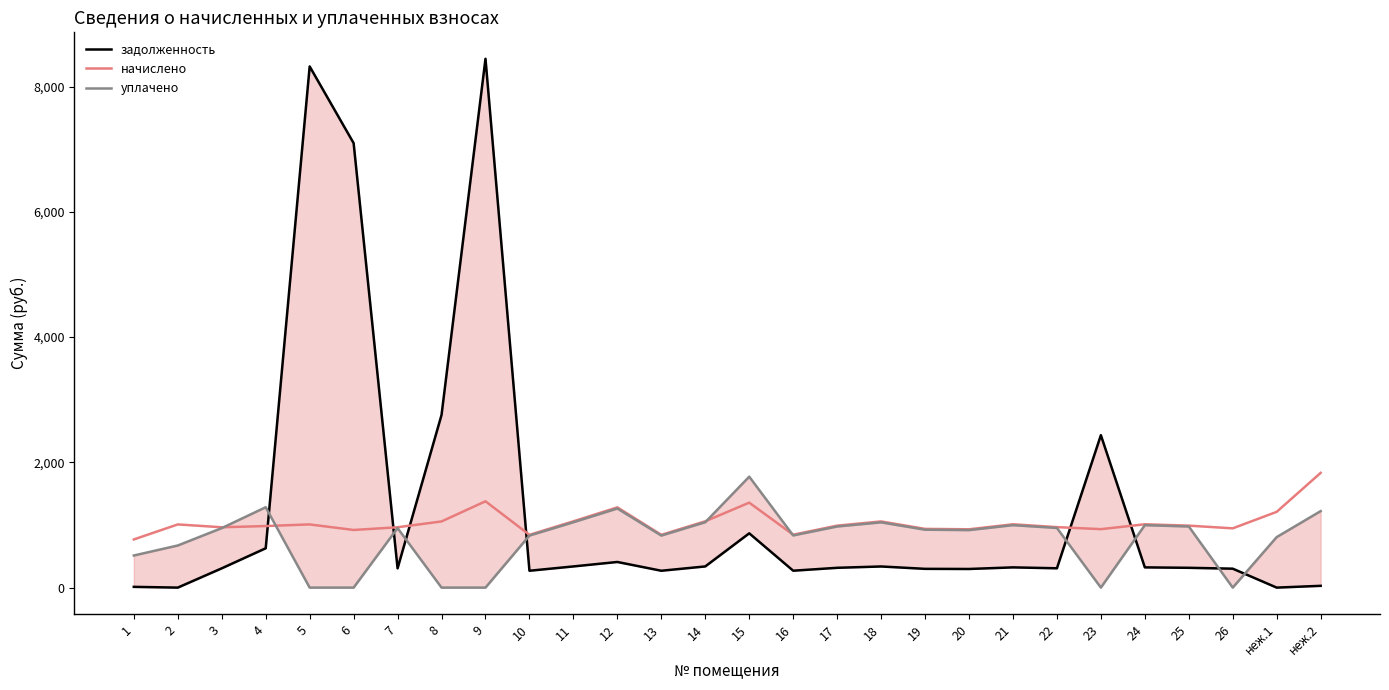

The начислено series shows 1356.5 at 15. True or false?

True